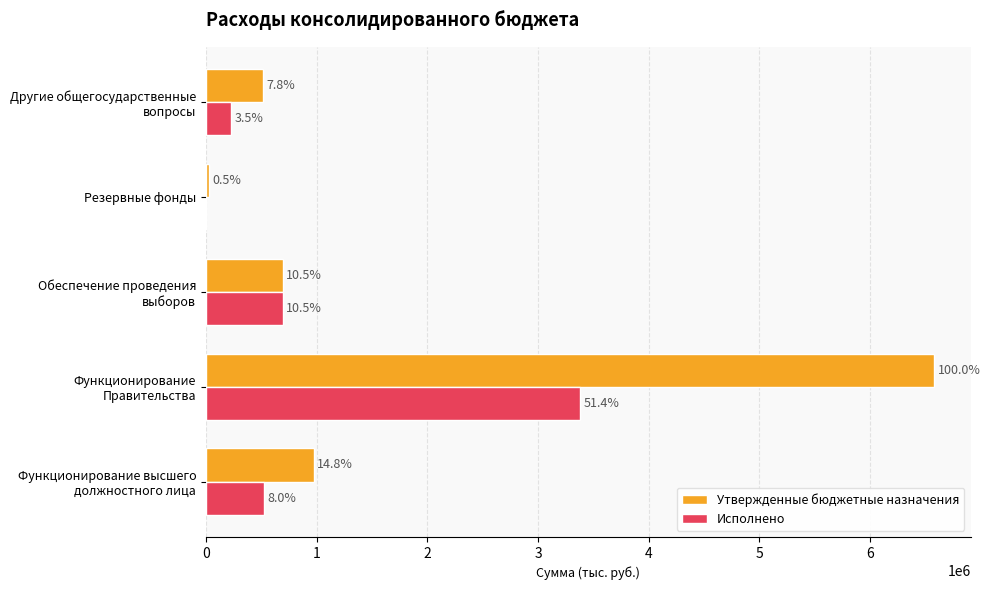

At how many categories does at least one series exceed 4061314?

1